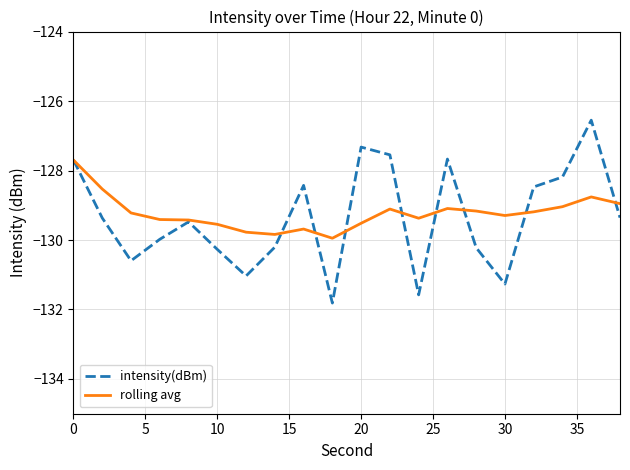

Which series has the largest range (max minus min)?

intensity(dBm)